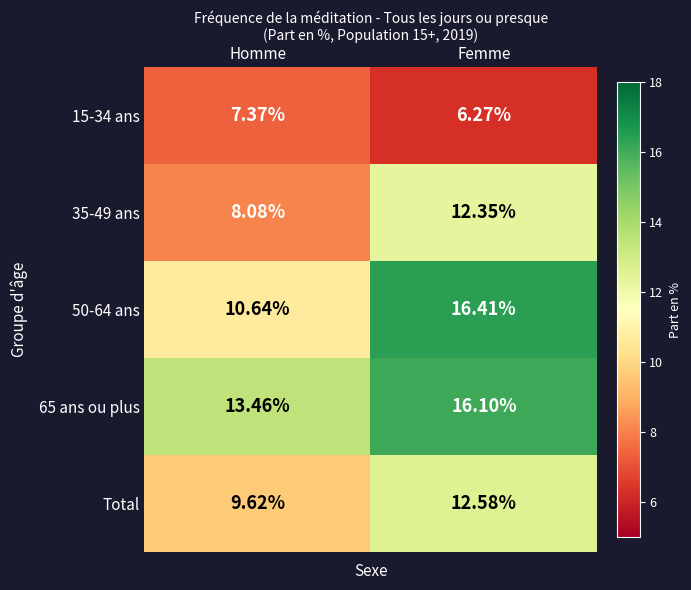

Which category has the lowest value in the 35-49 ans series?

Homme